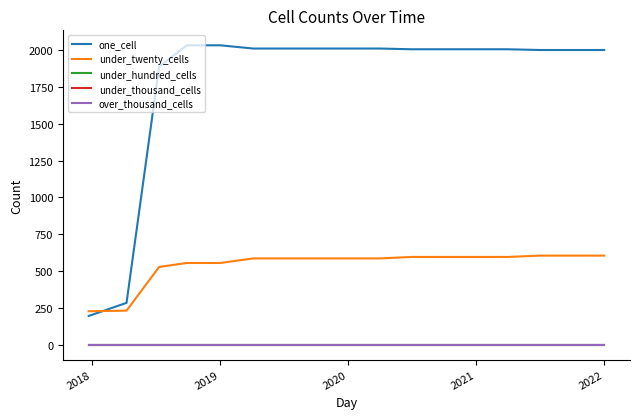

True or false: under_twenty_cells and one_cell cross at least once.

True